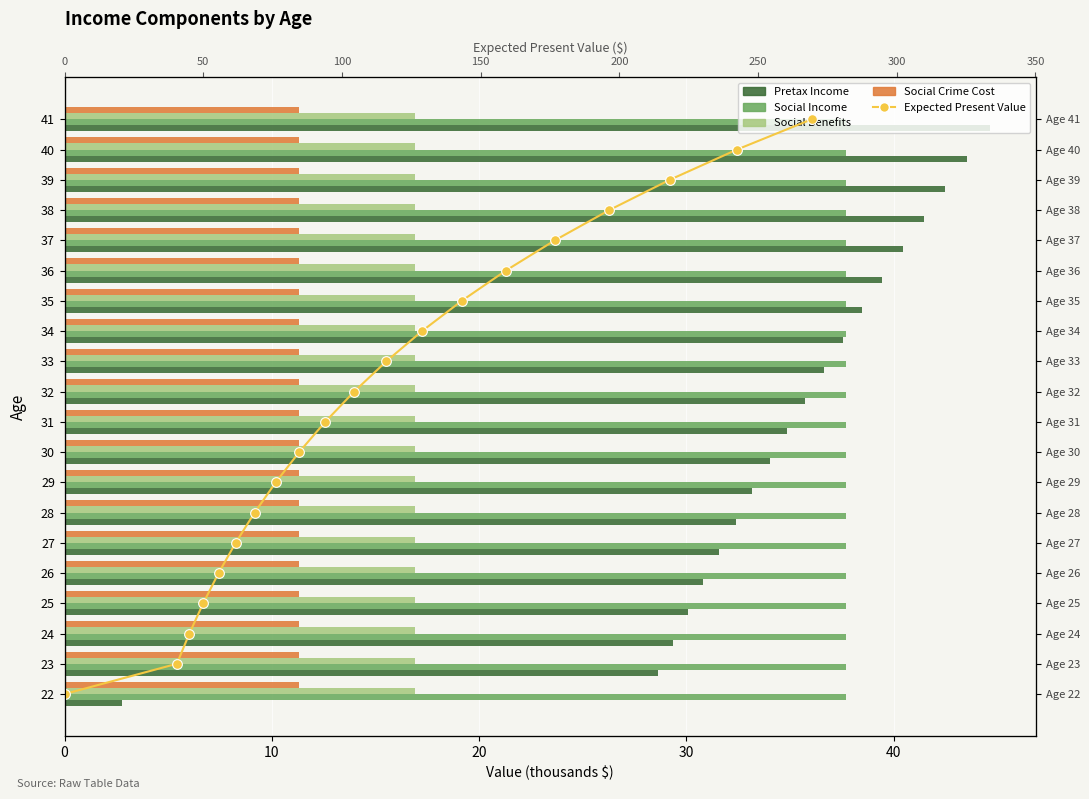

Is the value of Social Income at 0 greater than the value of Expected Present Value at 40?

No